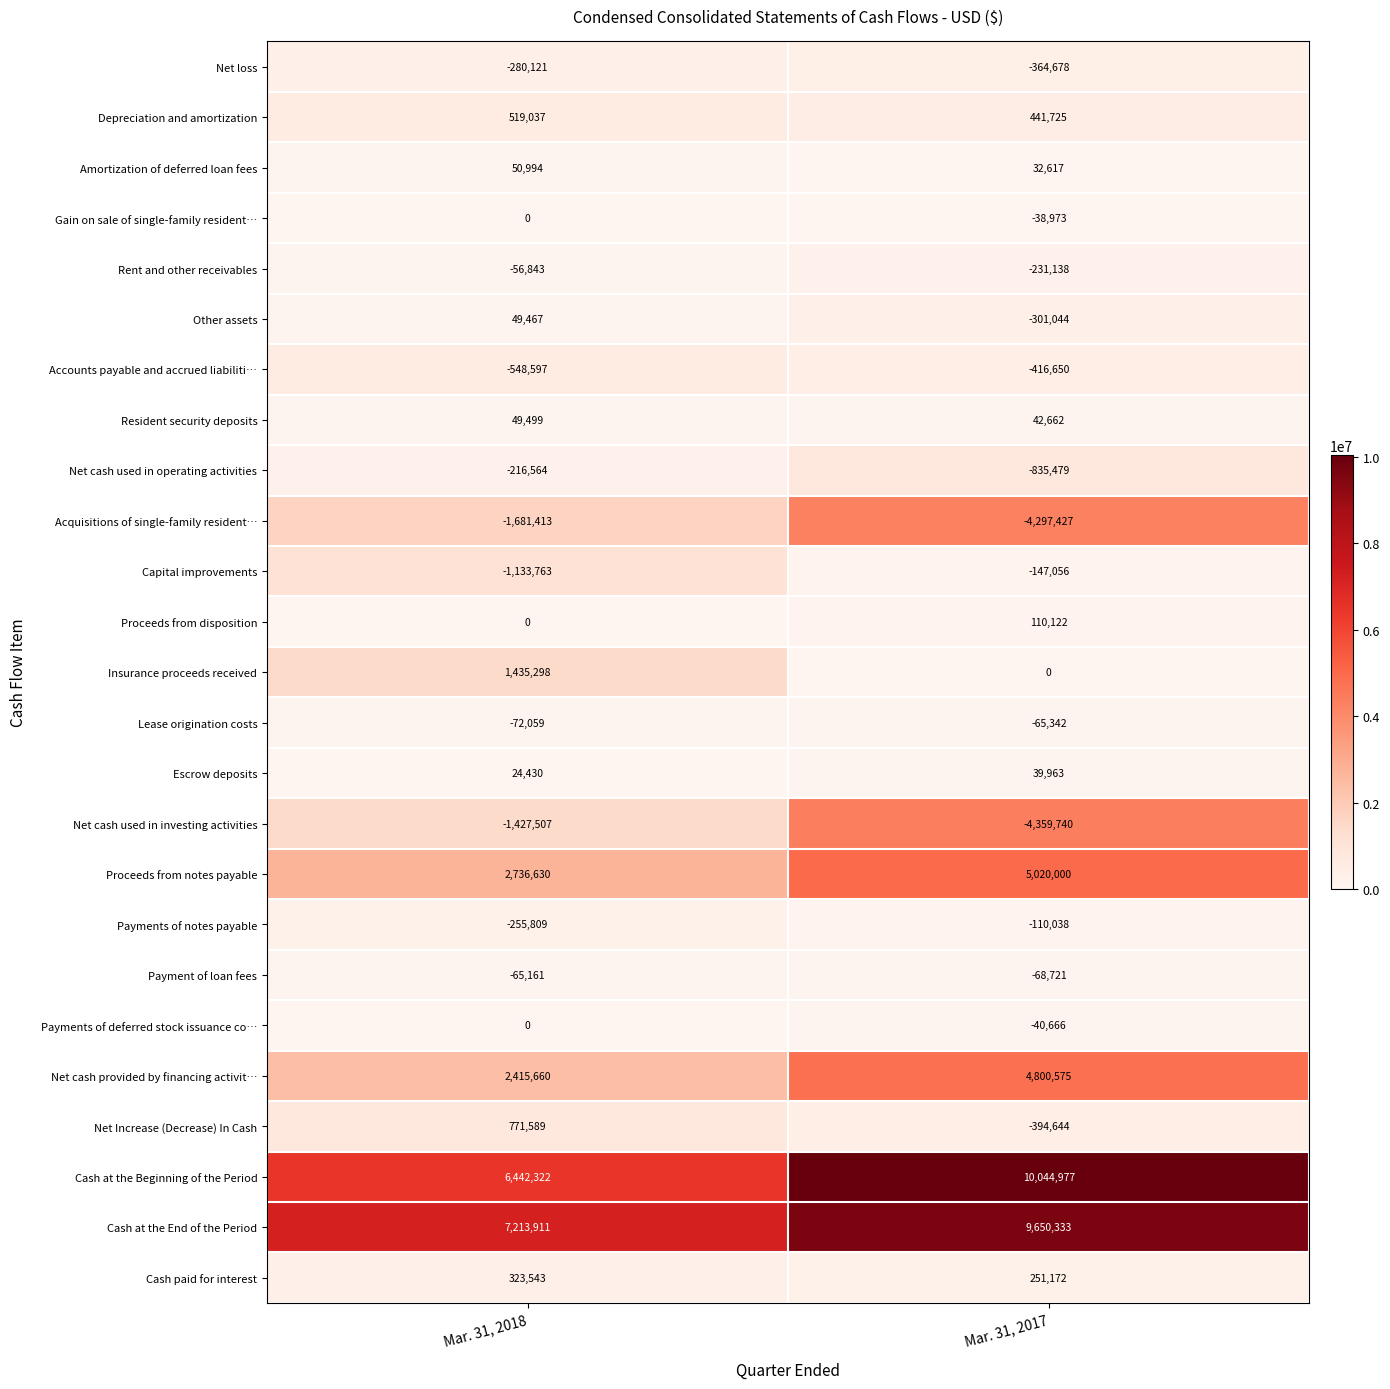

What is the difference between the Resident security deposits values at Mar. 31, 2018 and Mar. 31, 2017?

6837